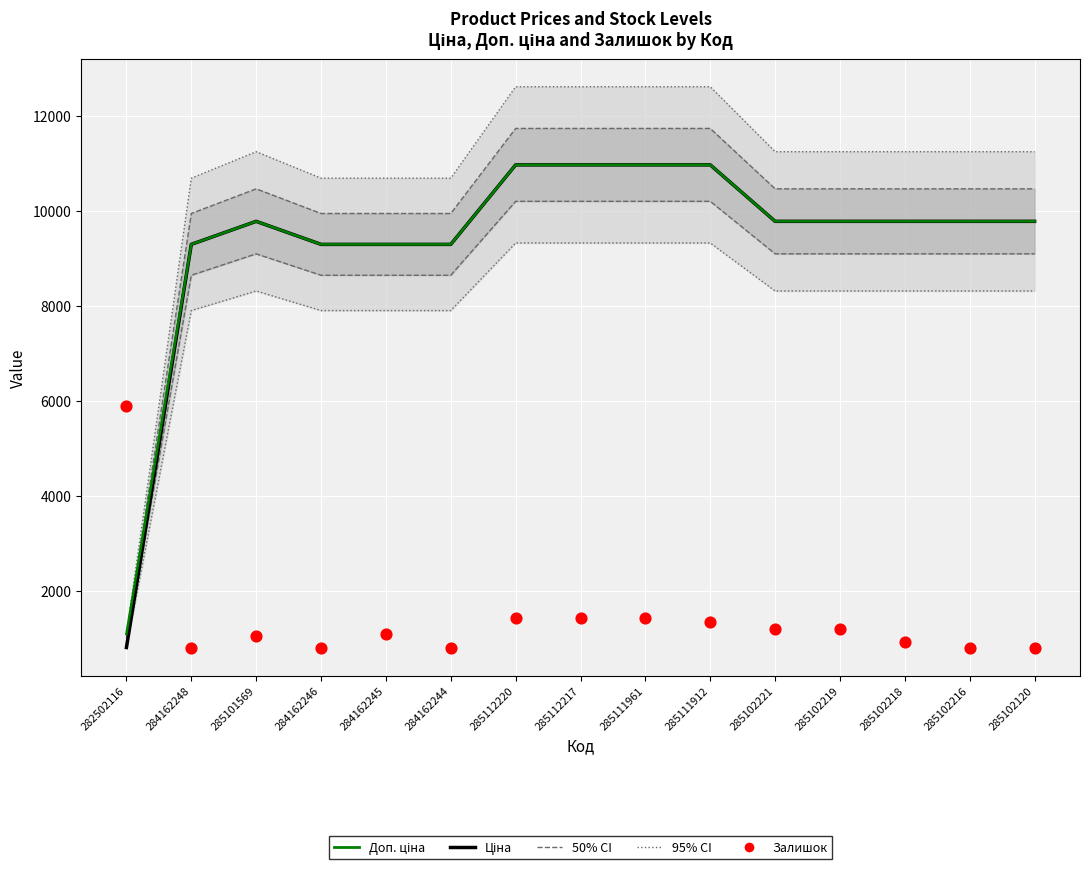

At how many categories does at least one series exceed 8638?

14